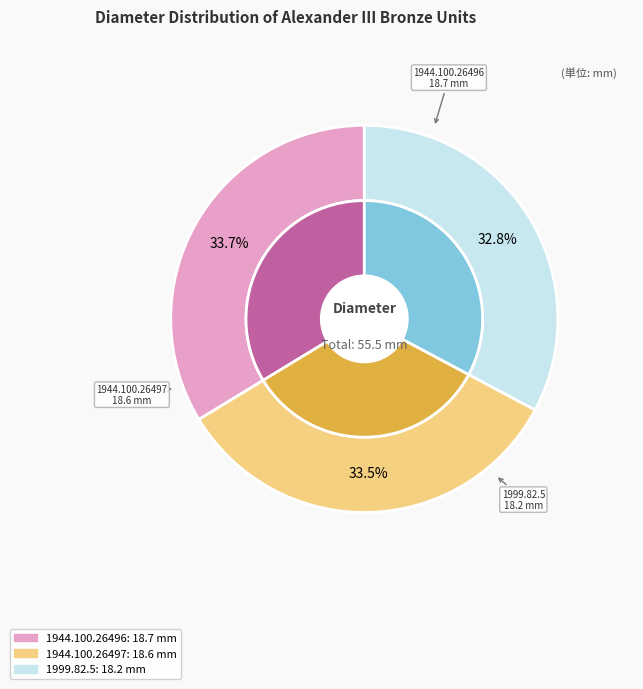

Which slice is the largest?

1944.100.26496